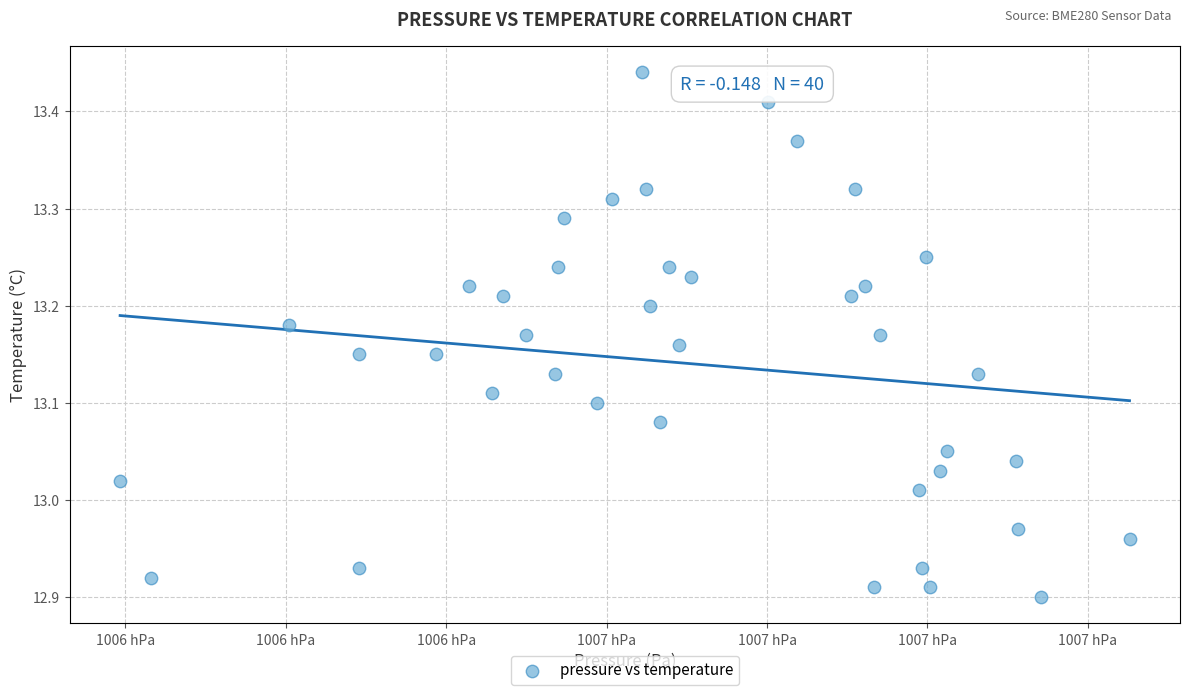

What is the range of X values (max minus min)?

125.9